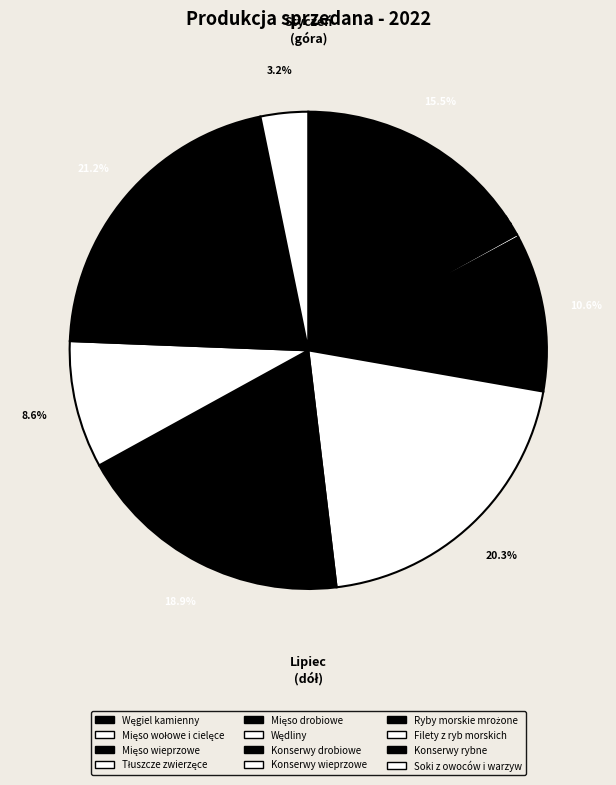

Is it true that Mięso wieprzowe is 0% of the pie?

True